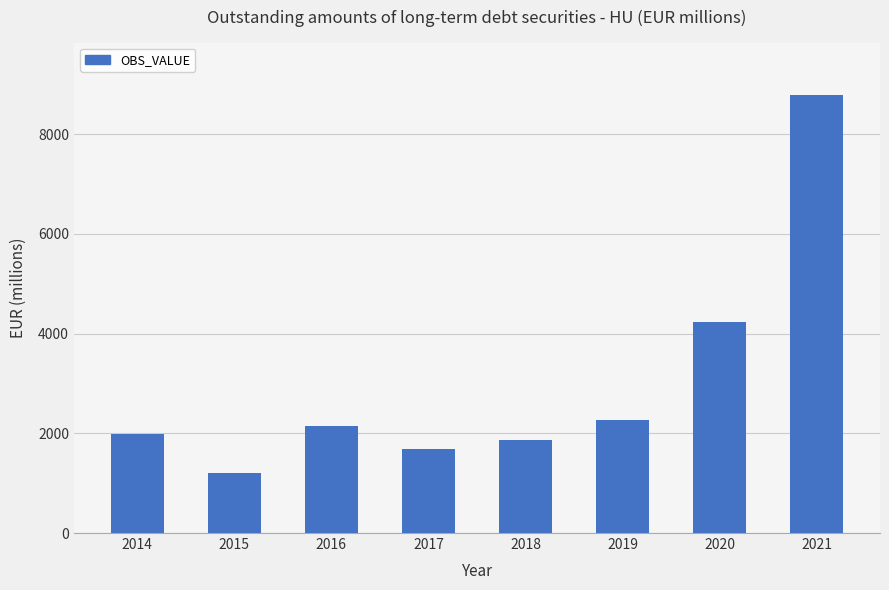

What is the sum of all values?

24169.3